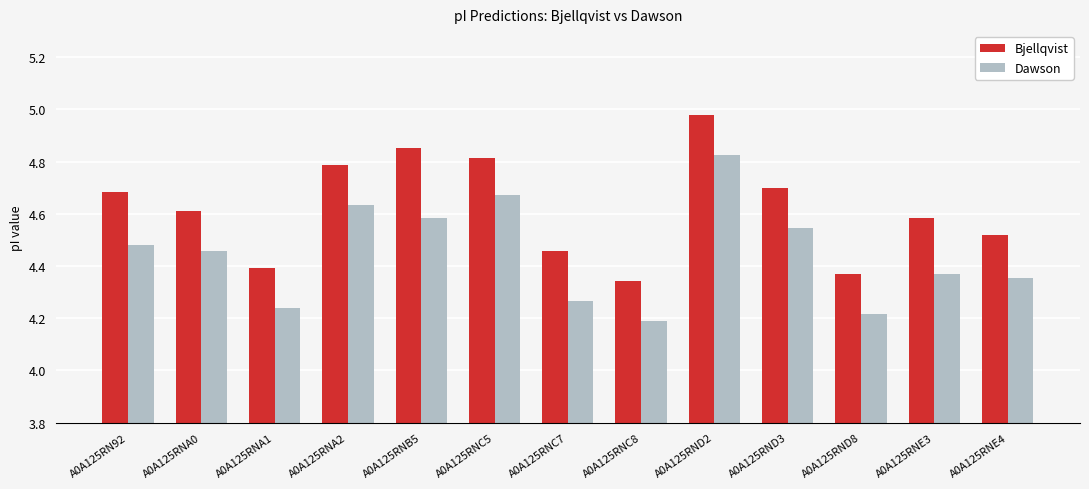

At which label is Bjellqvist closest to 4?

A0A125RNC8